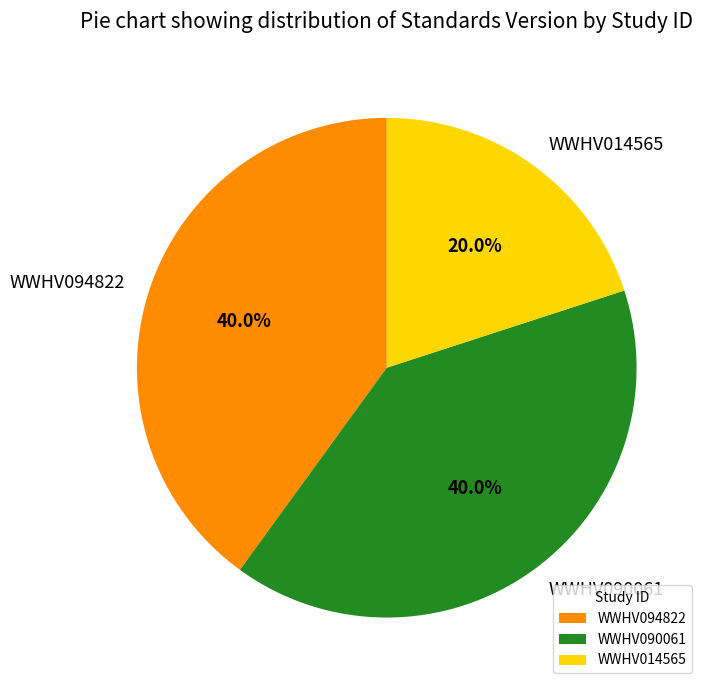

Which category has the smallest portion of the pie?

WWHV014565